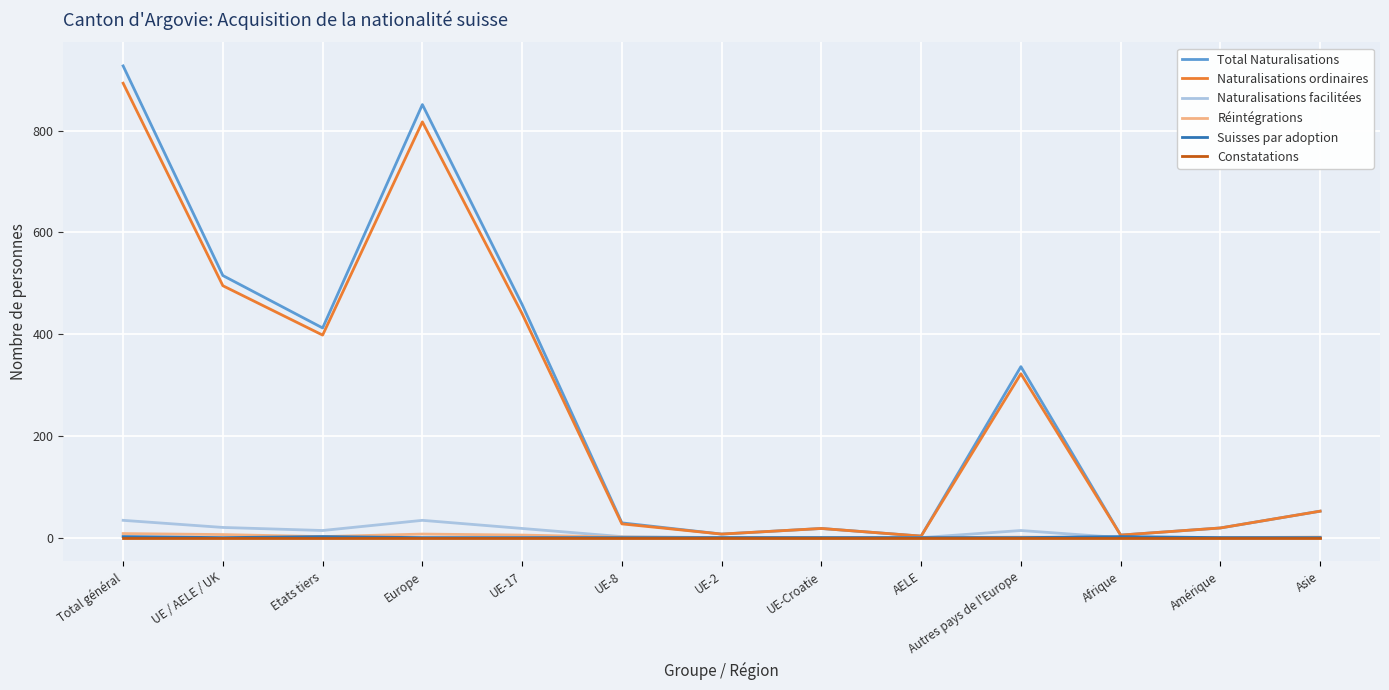

At which category does Naturalisations facilitées reach its first local peak?

Europe